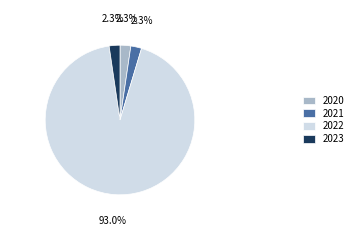

What is the largest slice in the pie chart?

2022